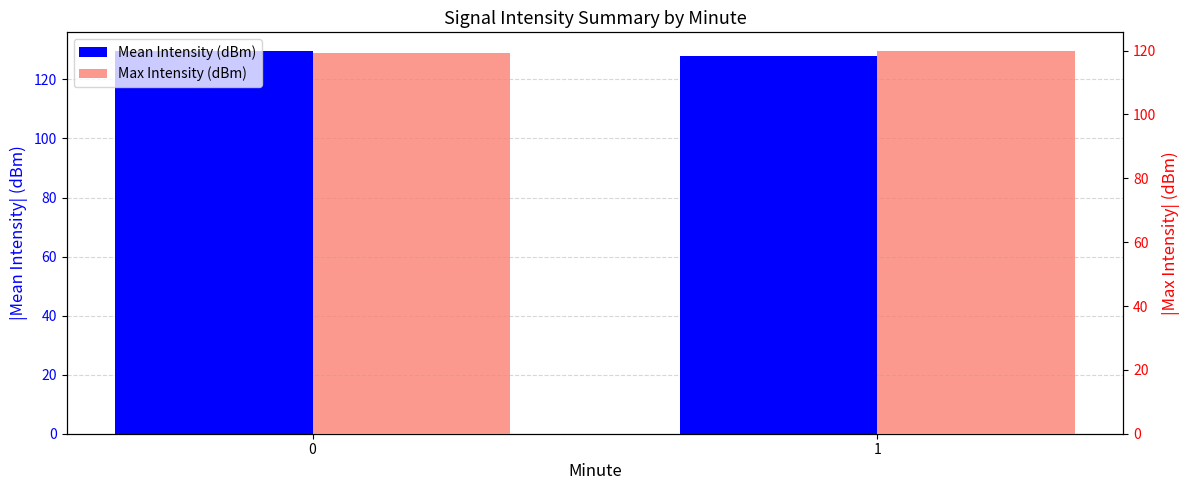

List the labels in order of Mean Intensity (dBm) value, smallest first.

1, 0